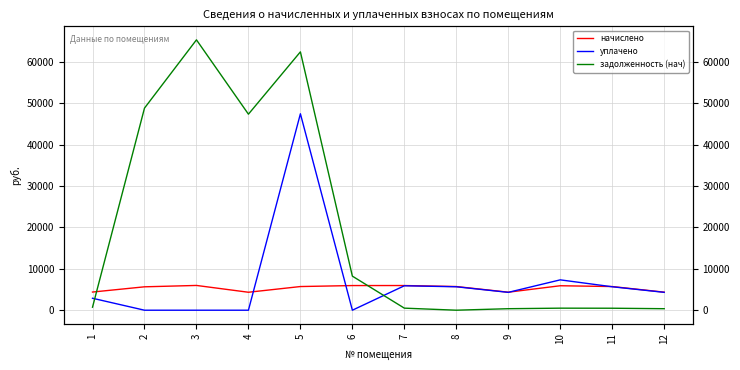

Read the уплачено value at 9.

4307.5